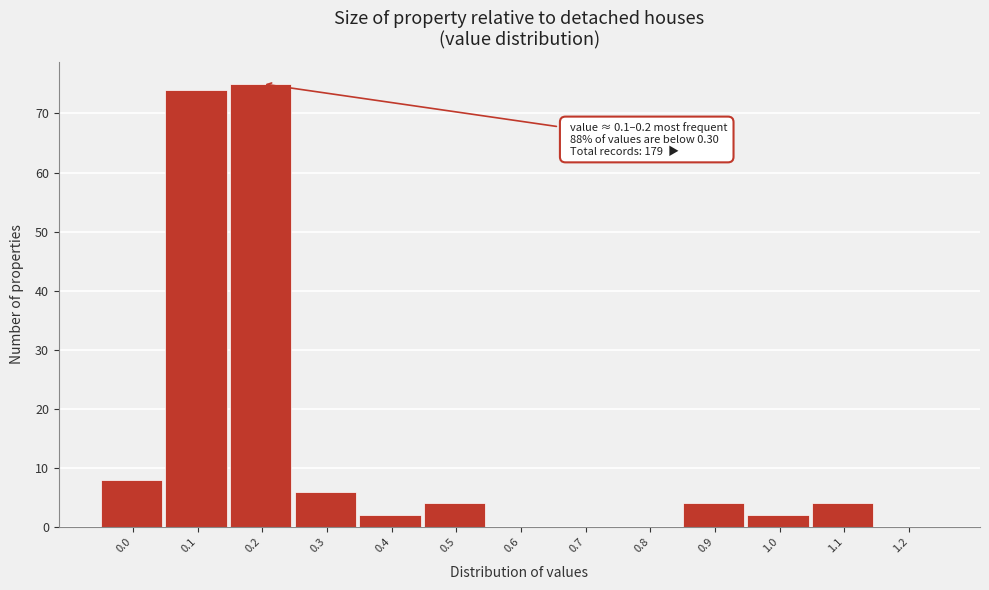

Reading left to right, what are all the values shown in this chart?

0.0=8	0.1=74	0.2=75	0.3=6	0.4=2	0.5=4	0.6=0	0.7=0	0.8=0	0.9=4	1.0=2	1.1=4	1.2=0